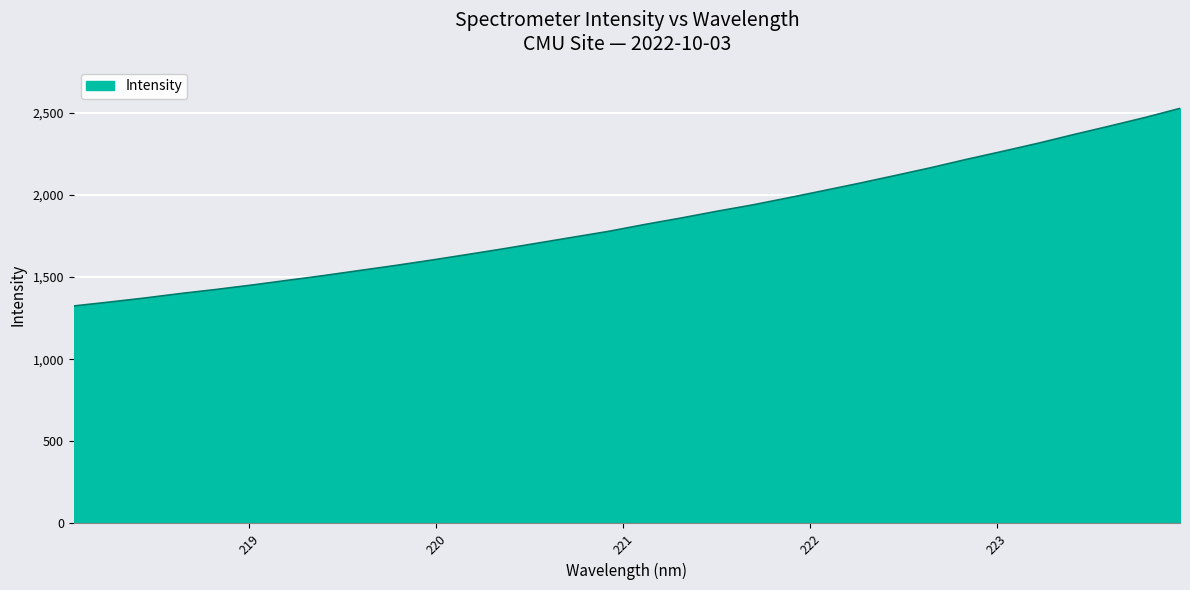

What is the greatest value displayed?

2526.2